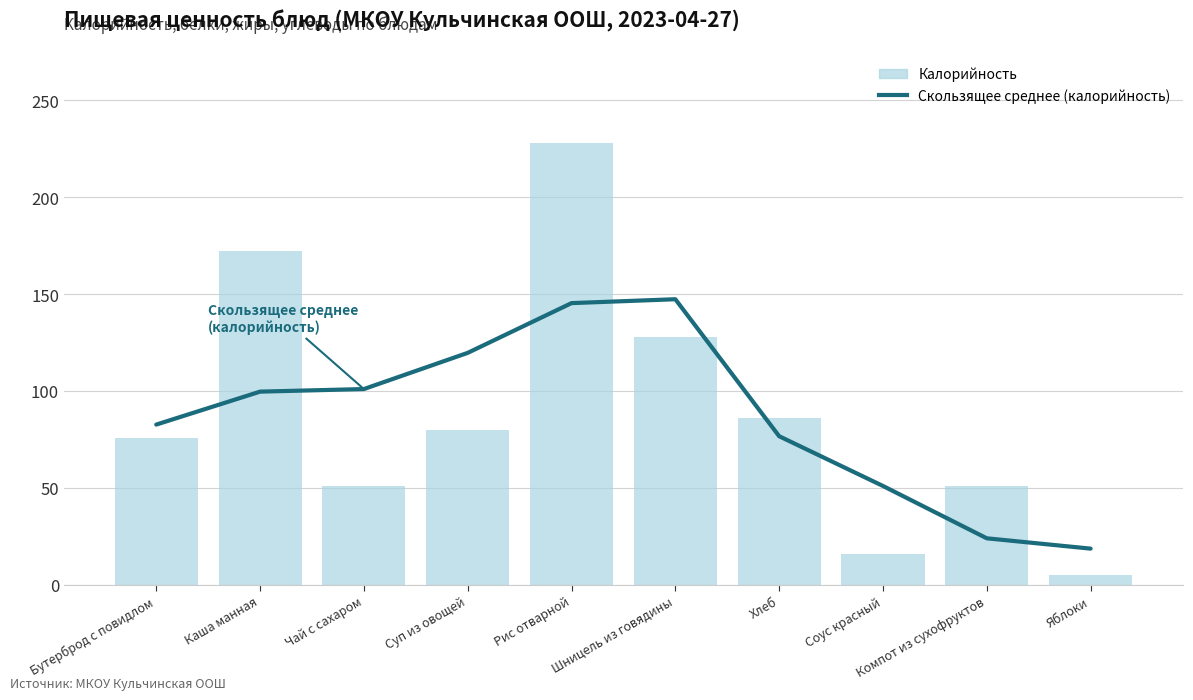

Between Чай с сахаром and Суп из овощей, which is larger?

Суп из овощей